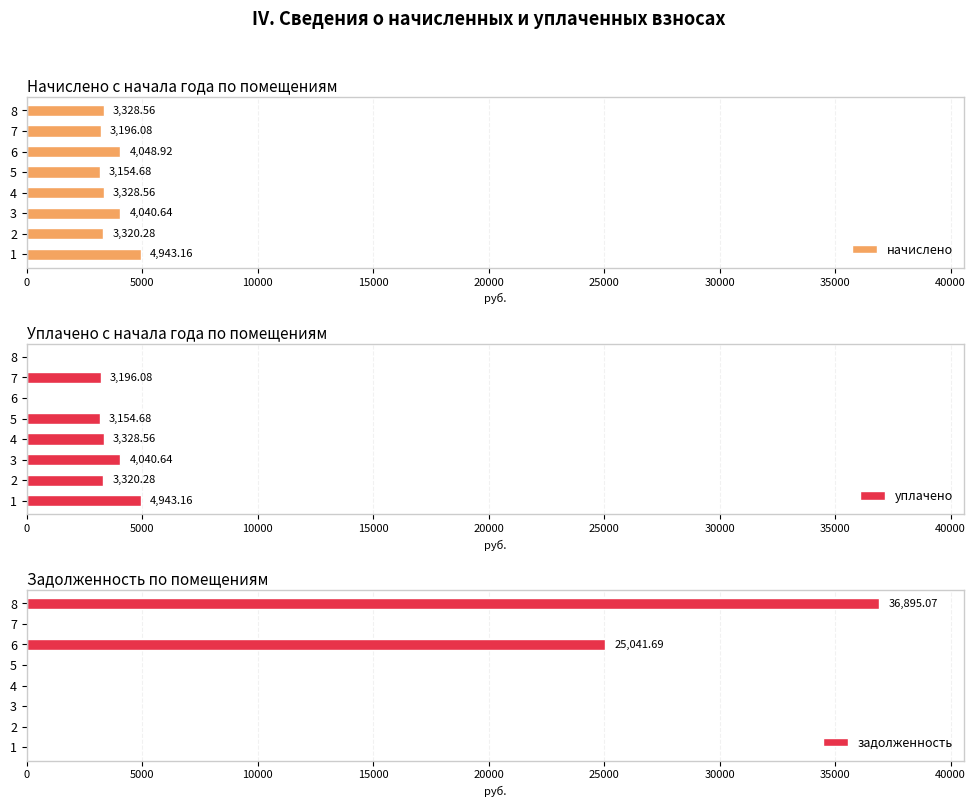

Reading right to left, extract all data points from this chart.

начислено: 3328.6	3196.1	4048.9	3154.7	3328.6	4040.6	3320.3	4943.2
уплачено: 0.0	3196.1	0.0	3154.7	3328.6	4040.6	3320.3	4943.2
задолженность: 36895.1	0.0	25041.7	0.0	0.0	0.0	0.0	0.0